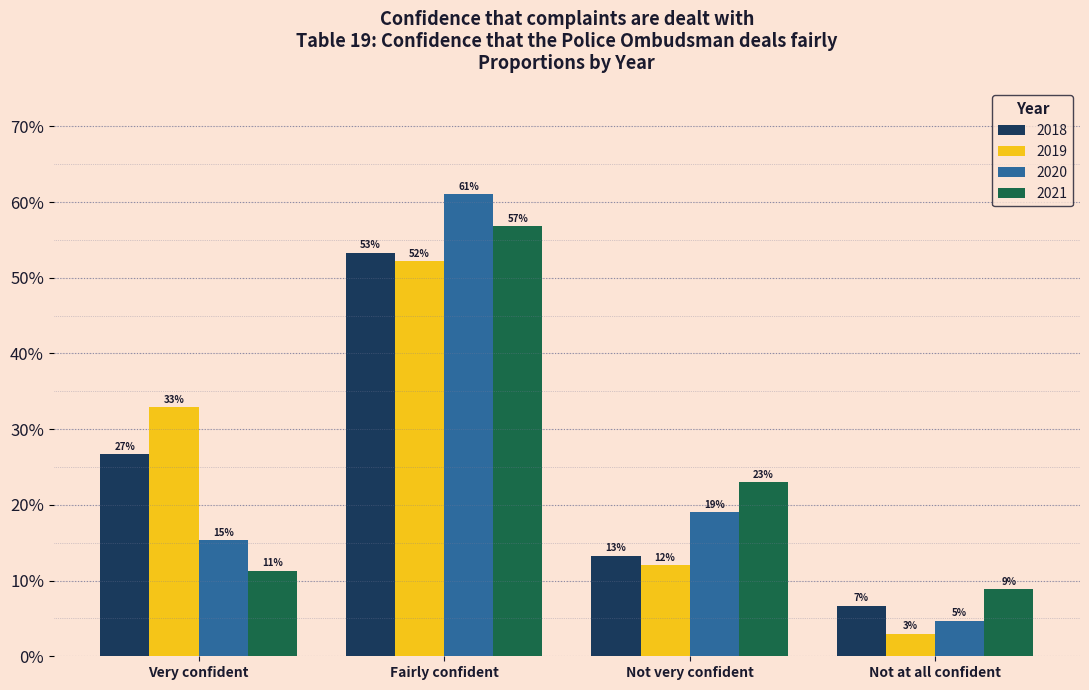

What is the label of the 2nd bar from the right?

Not very confident